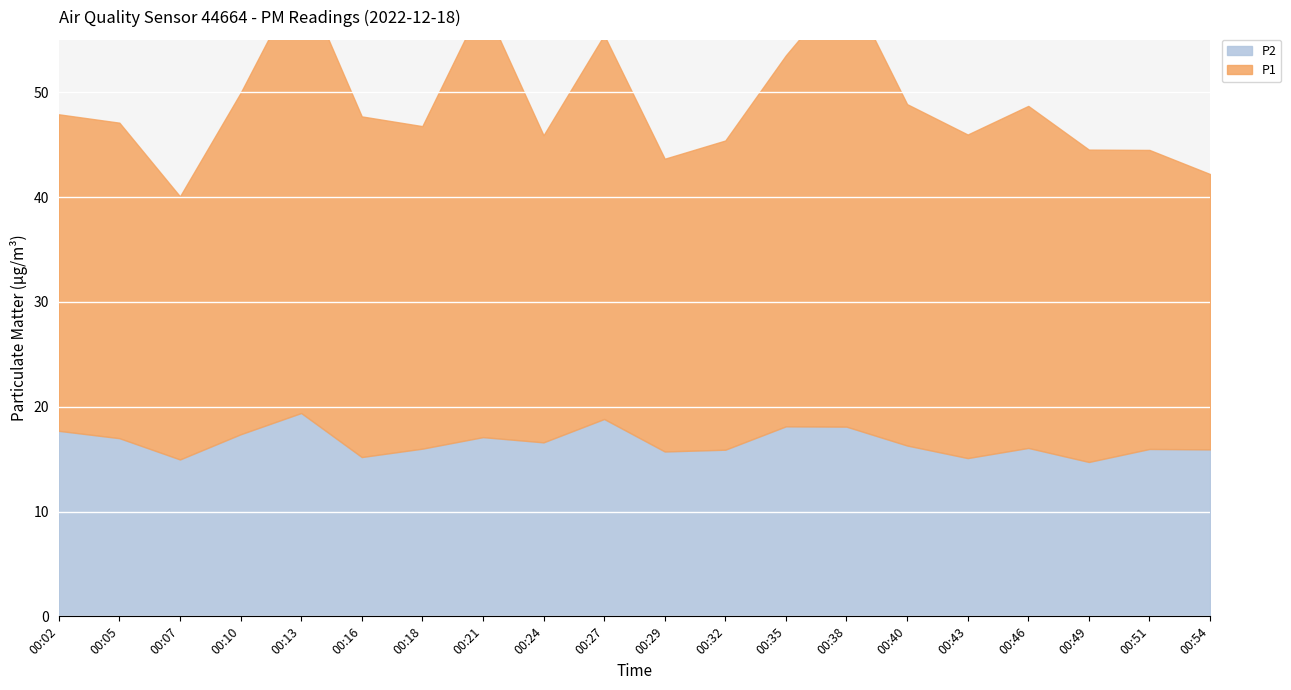

List the series in order of their peak value, highest first.

P1, P2